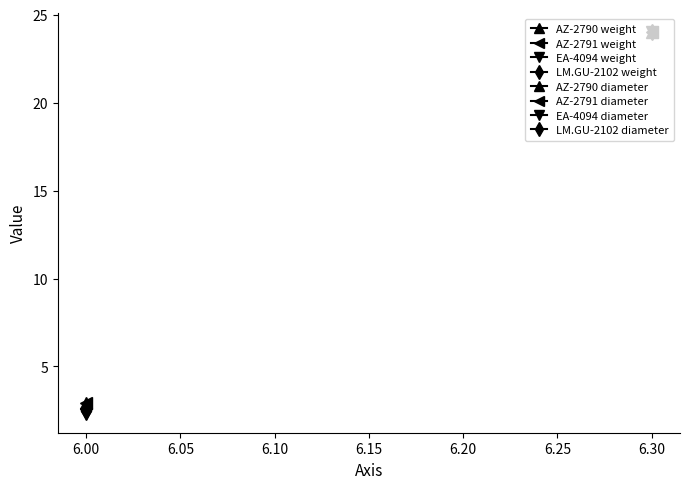

At which label is the value closest to 2?

EA-4094